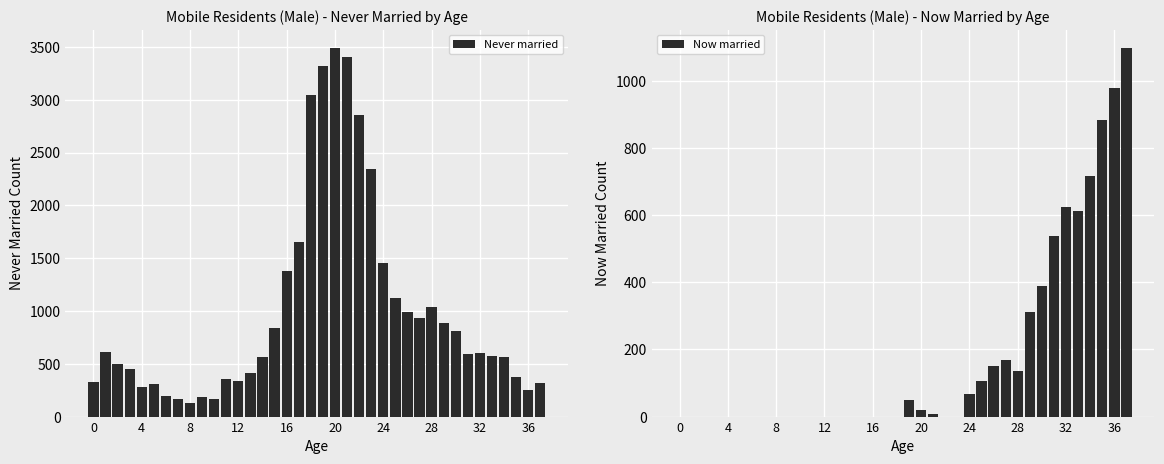

Which series has the largest total across all categories?

Never married